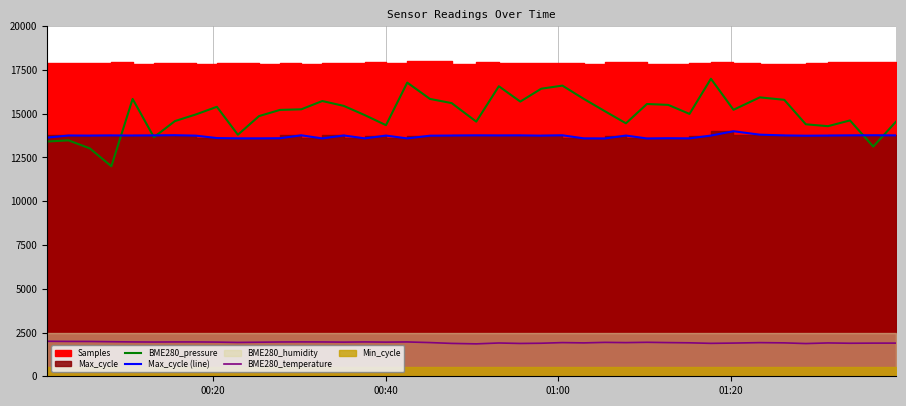

Reading left to right, transcribe all the data shown in this chart.

BME280_pressure: 13413.2	13478.1	13021.9	12000.0	15846.3	13660.6	14579.1	14960.3	15396.2	13800.5	14865.0	15219.8	15252.2	15726.7	15446.9	14915.7	14345.9	16779.0	15846.3	15607.1	14548.7	16570.2	15694.2	16430.3	16606.7	15846.3	15142.7	14453.4	15556.4	15505.7	14990.7	17000.0	15225.9	15935.5	15795.6	14396.6	14289.1	14617.6	13123.3	14554.7
Max_cycle (line): 13635.1	13757.2	13750.4	13761.2	13755.8	13761.9	13773.4	13748.4	13610.0	13592.3	13591.7	13599.1	13768.0	13589.6	13758.5	13591.7	13753.1	13589.6	13745.6	13754.5	13764.6	13759.2	13764.0	13748.4	13768.7	13592.3	13586.9	13753.8	13586.9	13599.8	13591.7	13752.4	14000.0	13804.0	13760.6	13745.0	13753.1	13764.0	13770.1	13762.6
BME280_temperature: 2000.0	1992.1	1989.2	1974.5	1962.7	1955.8	1961.7	1961.7	1952.9	1933.2	1946.0	1958.8	1963.7	1960.7	1950.9	1962.7	1950.9	1961.7	1925.4	1878.3	1851.7	1901.8	1875.3	1888.1	1924.4	1907.7	1937.2	1923.4	1941.1	1924.4	1911.6	1881.2	1896.9	1922.4	1908.7	1869.4	1904.8	1887.1	1894.0	1894.9